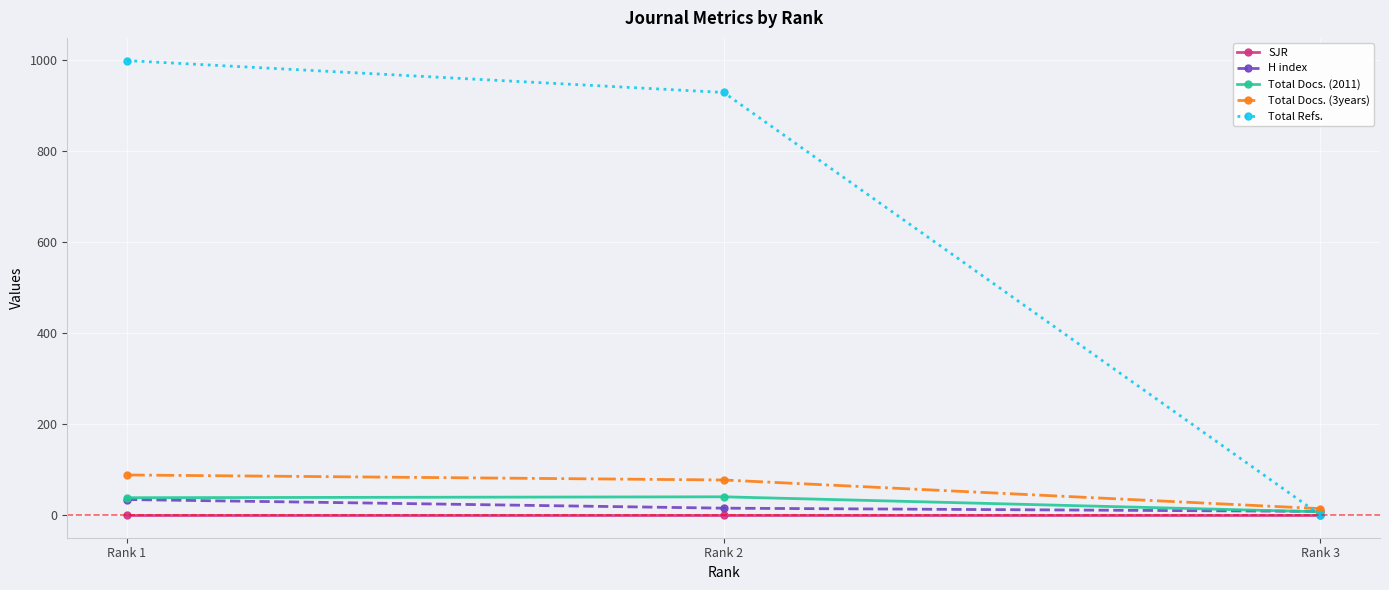

What is the greatest value displayed?

999